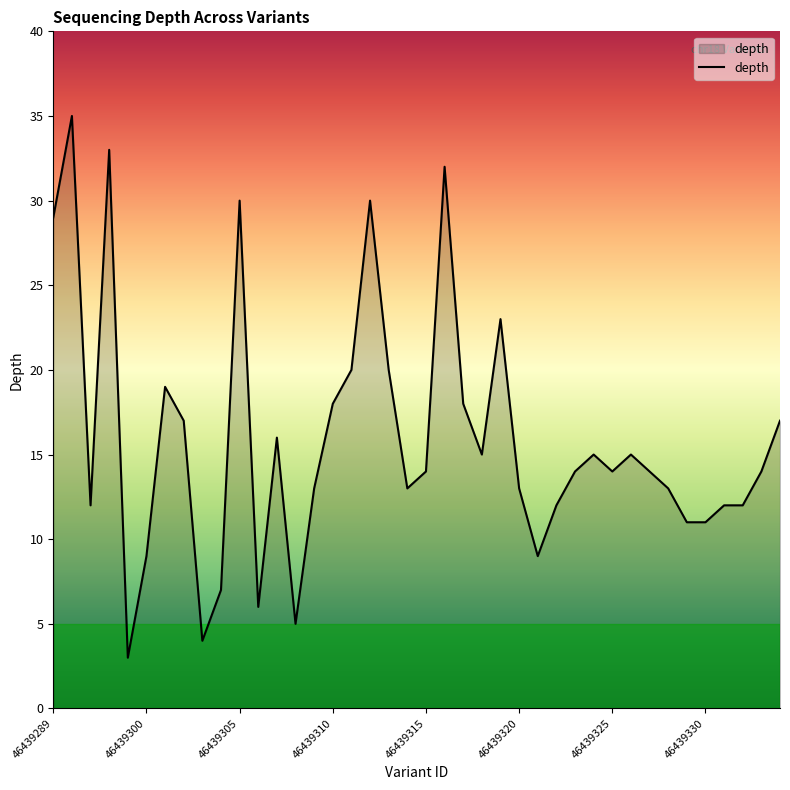

What is the smallest value displayed?

3